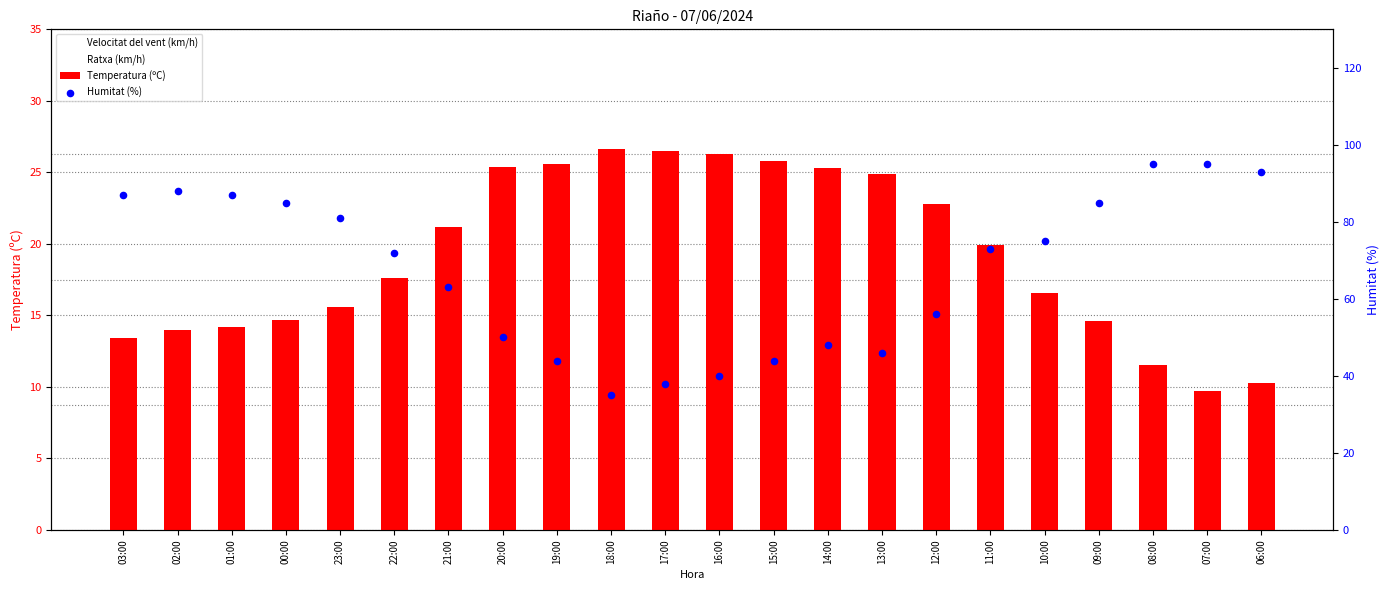

Which series contains the highest Y value?

Humitat (%)